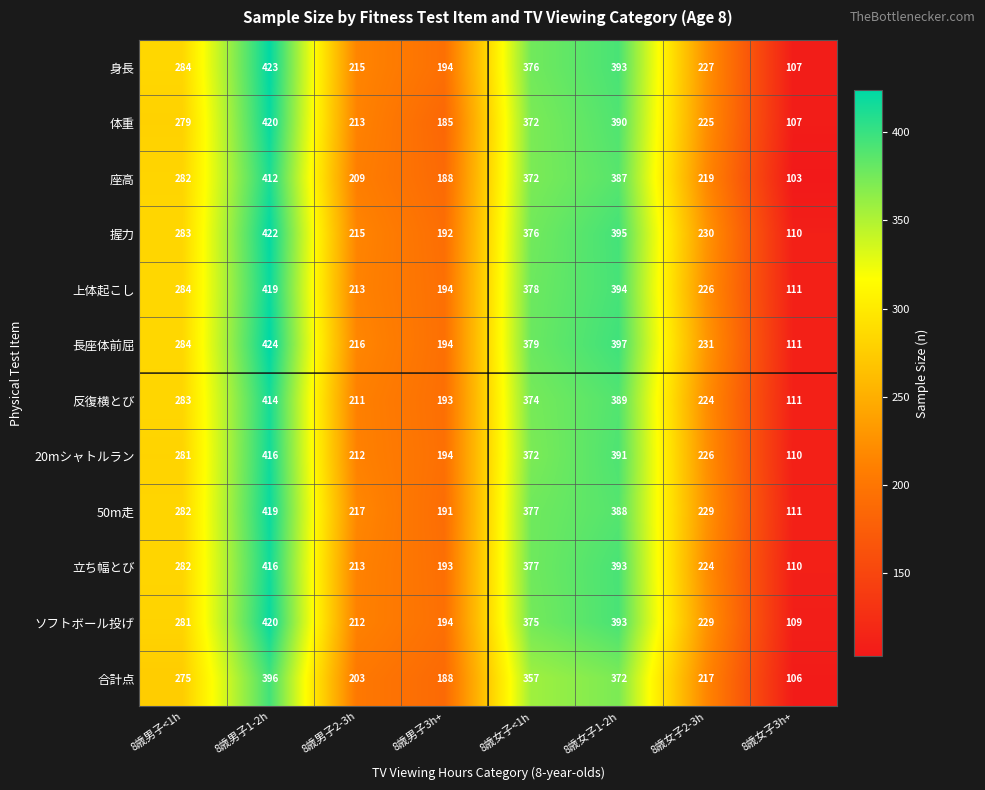

What is the maximum value shown in the chart?

424